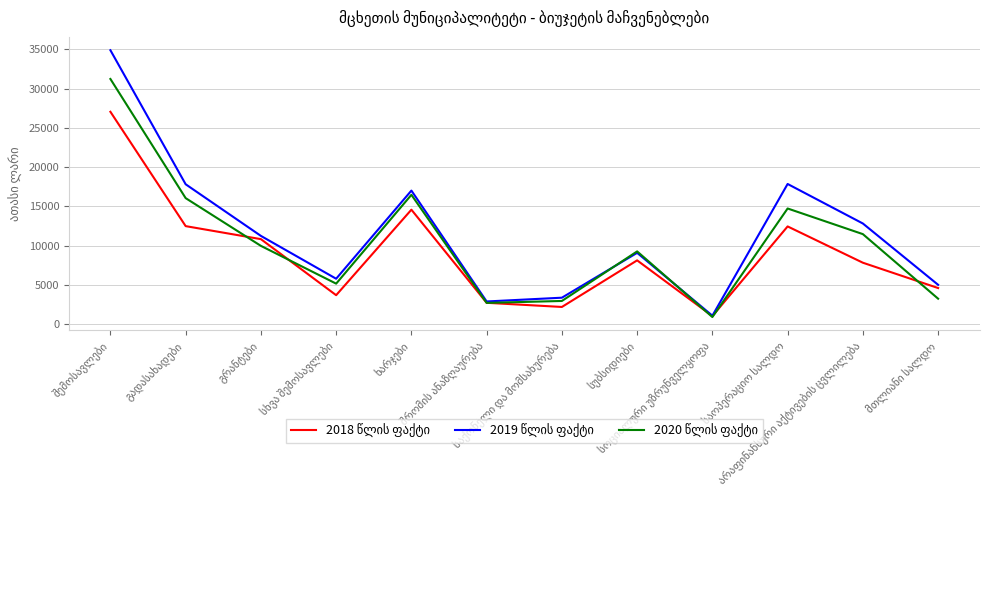

What is the minimum value shown in the chart?

926.3